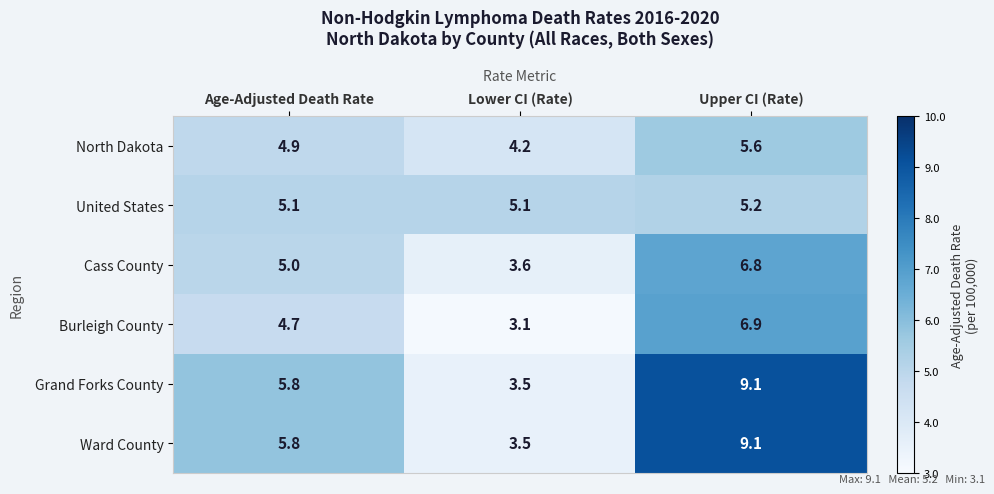

The value of Ward County at Age-Adjusted Death Rate is 5.8. True or false?

True